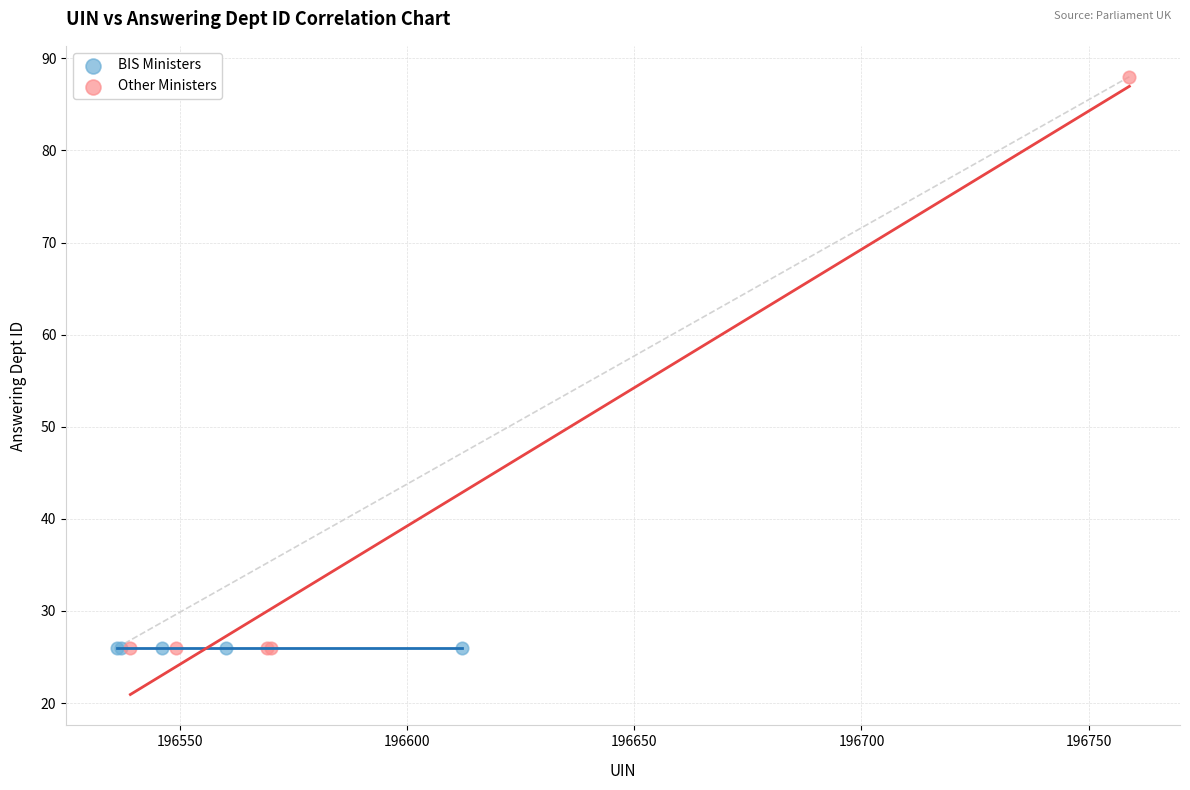

Which series reaches the maximum Y coordinate?

Other Ministers